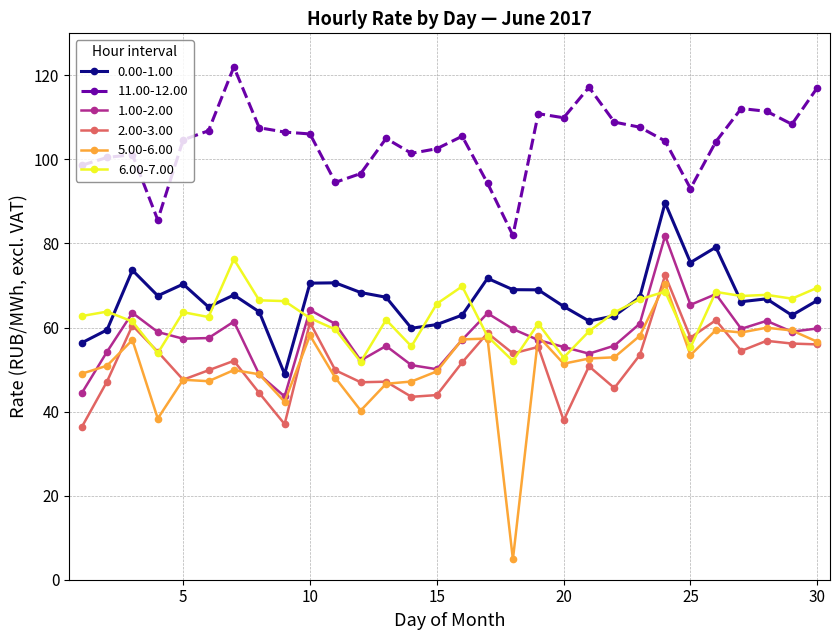

True or false: 11.00-12.00 has more than 0 points higher than both neighbors.

True